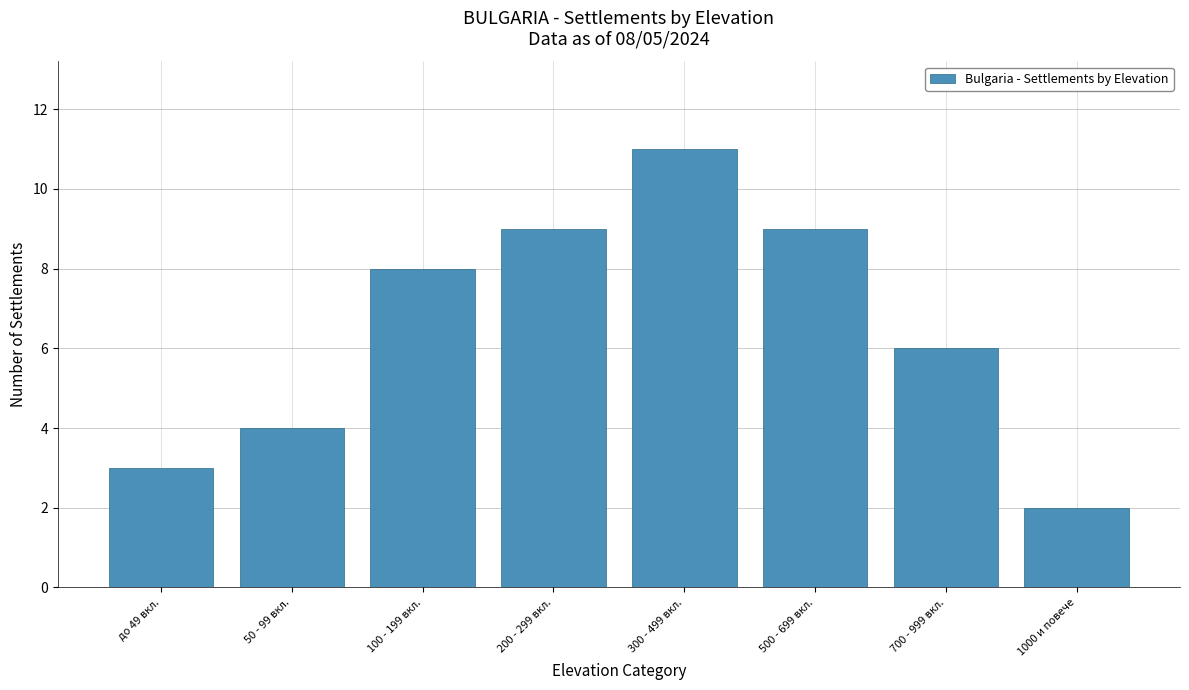

Reading left to right, extract all data points from this chart.

3	4	8	9	11	9	6	2